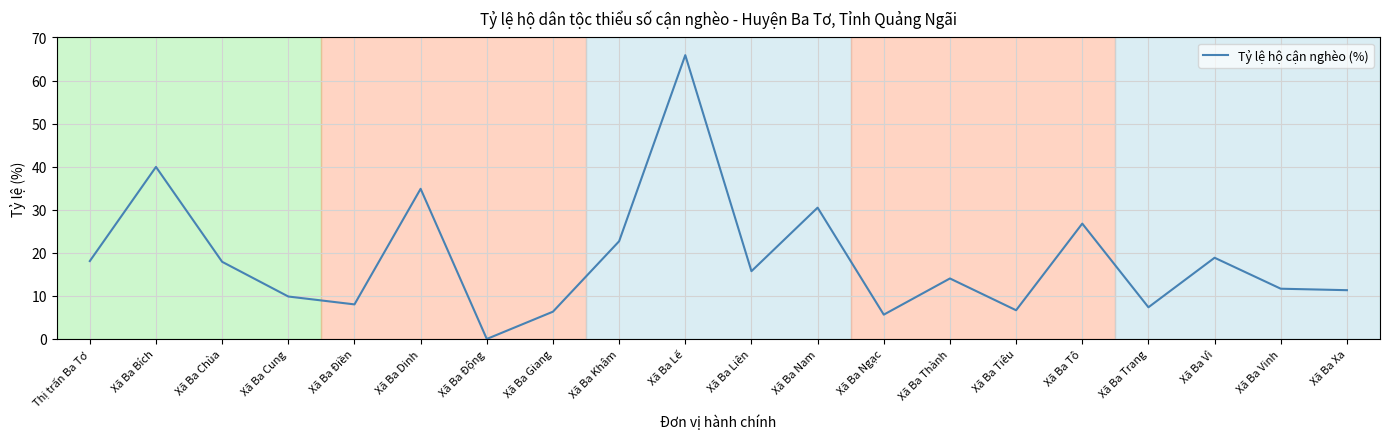

Approximately how many times larger is the value at Xã Ba Cung compared to Xã Ba Vì?

0.5